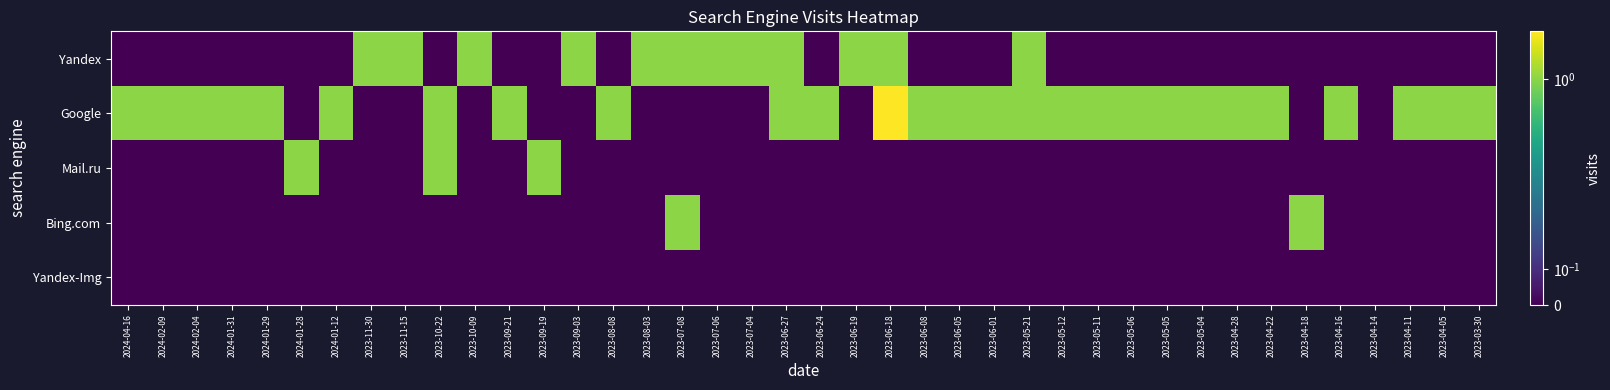

What is the spread (max minus min) of values at 2023-03-30?

1